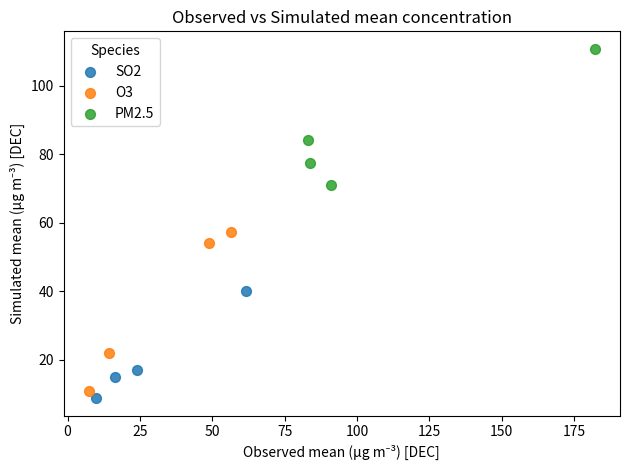

Which series contains the highest Y value?

PM2.5